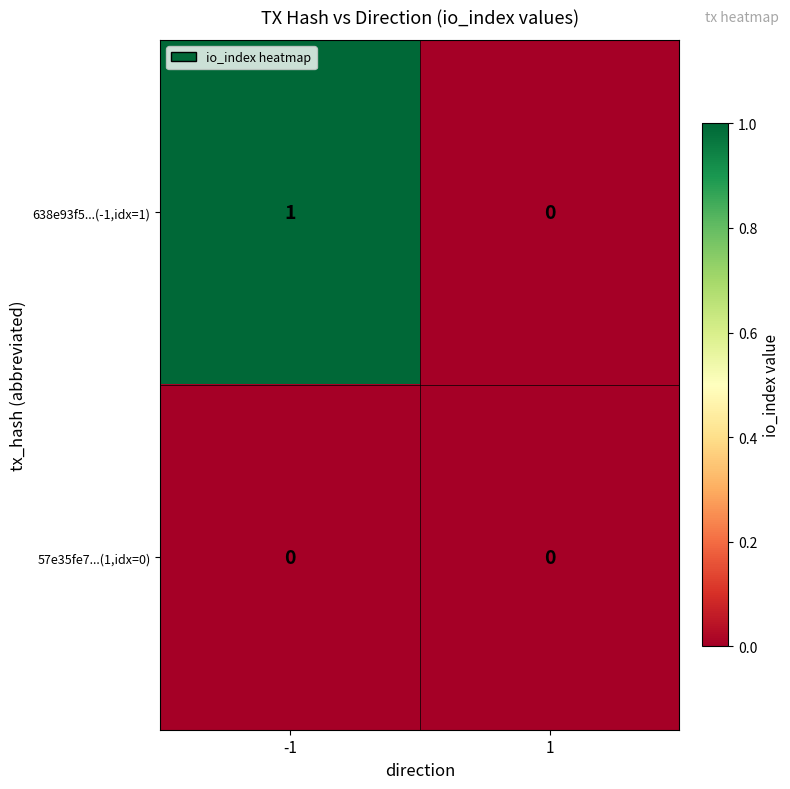

Reading right to left, what are all the values shown in this chart?

638e93f5...(-1,idx=1): 1=0	-1=1
57e35fe7...(1,idx=0): 1=0	-1=0